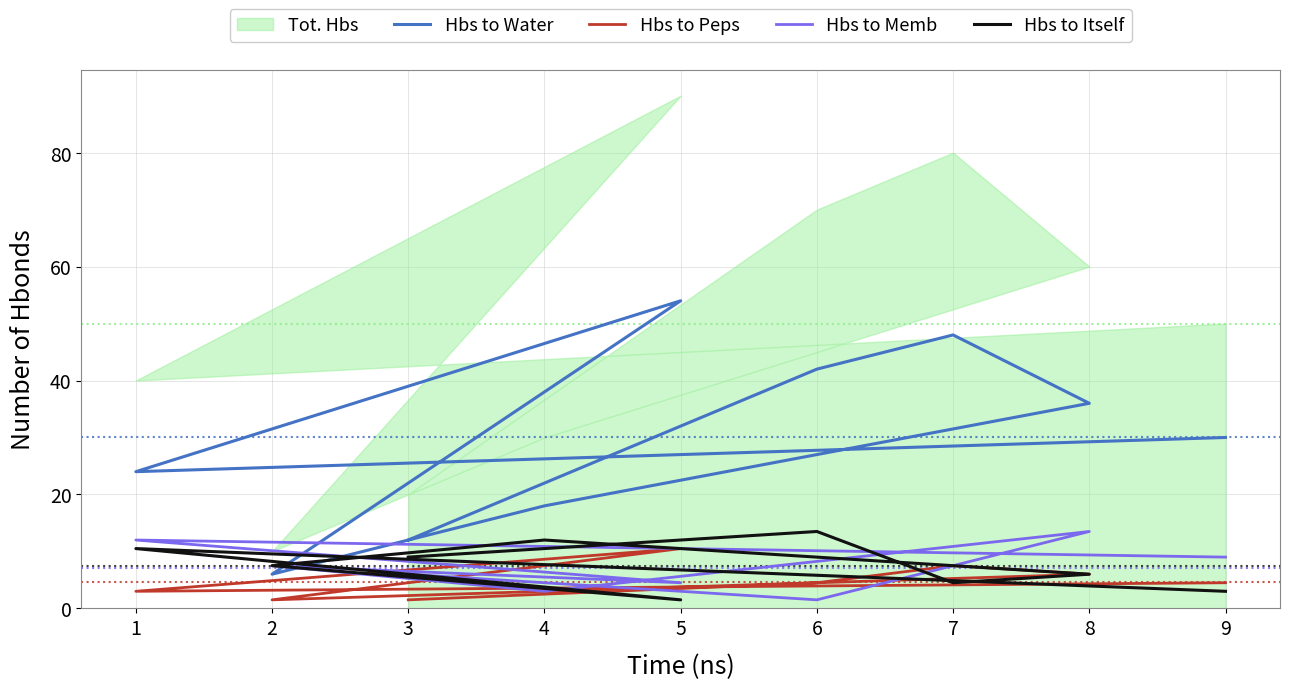

How many lines are shown in the chart?

4